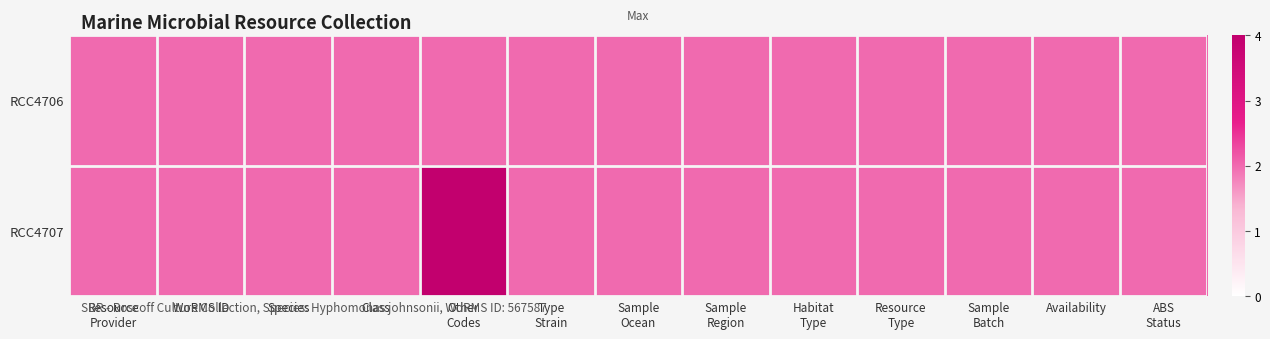

How many categories are shown in the chart?

13